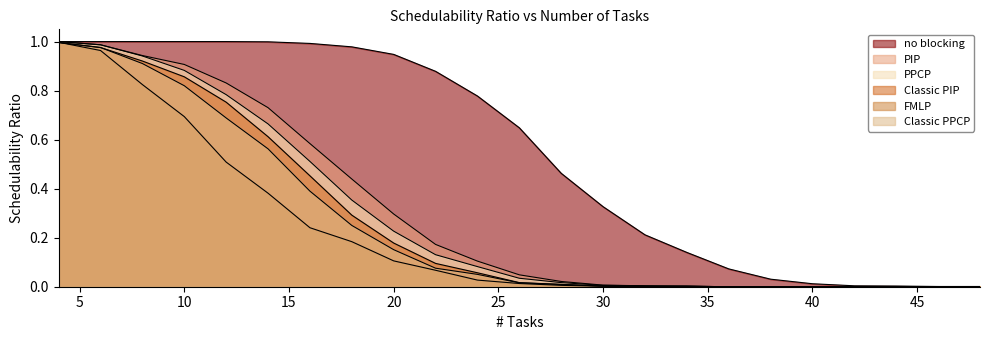

Reading left to right, what are all the values shown in this chart?

no blocking: 1.0	1.0	1.0	1.0	1.0	1.0	1.0	1.0	0.9	0.9	0.8	0.6	0.5	0.3	0.2	0.1	0.1	0.0	0.0	0.0	0.0	0.0	0.0
PIP: 1.0	1.0	0.9	0.9	0.8	0.7	0.6	0.4	0.3	0.2	0.1	0.0	0.0	0.0	0.0	0.0	0.0	0.0	0.0	0.0	0.0	0.0	0.0
PPCP: 1.0	1.0	0.9	0.9	0.8	0.7	0.5	0.4	0.2	0.1	0.1	0.0	0.0	0.0	0.0	0.0	0.0	0.0	0.0	0.0	0.0	0.0	0.0
Classic PIP: 1.0	1.0	0.9	0.9	0.8	0.6	0.5	0.3	0.2	0.1	0.1	0.0	0.0	0.0	0.0	0.0	0.0	0.0	0.0	0.0	0.0	0.0	0.0
FMLP: 1.0	1.0	0.8	0.7	0.5	0.4	0.2	0.2	0.1	0.1	0.0	0.0	0.0	0.0	0.0	0.0	0.0	0.0	0.0	0.0	0.0	0.0	0.0
Classic PPCP: 1.0	1.0	0.9	0.8	0.7	0.6	0.4	0.2	0.2	0.1	0.1	0.0	0.0	0.0	0.0	0.0	0.0	0.0	0.0	0.0	0.0	0.0	0.0